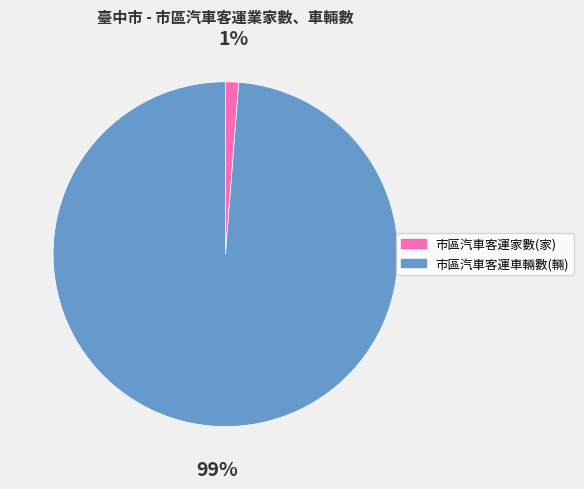

Is it true that 市區汽車客運家數(家) is 11% of the pie?

False